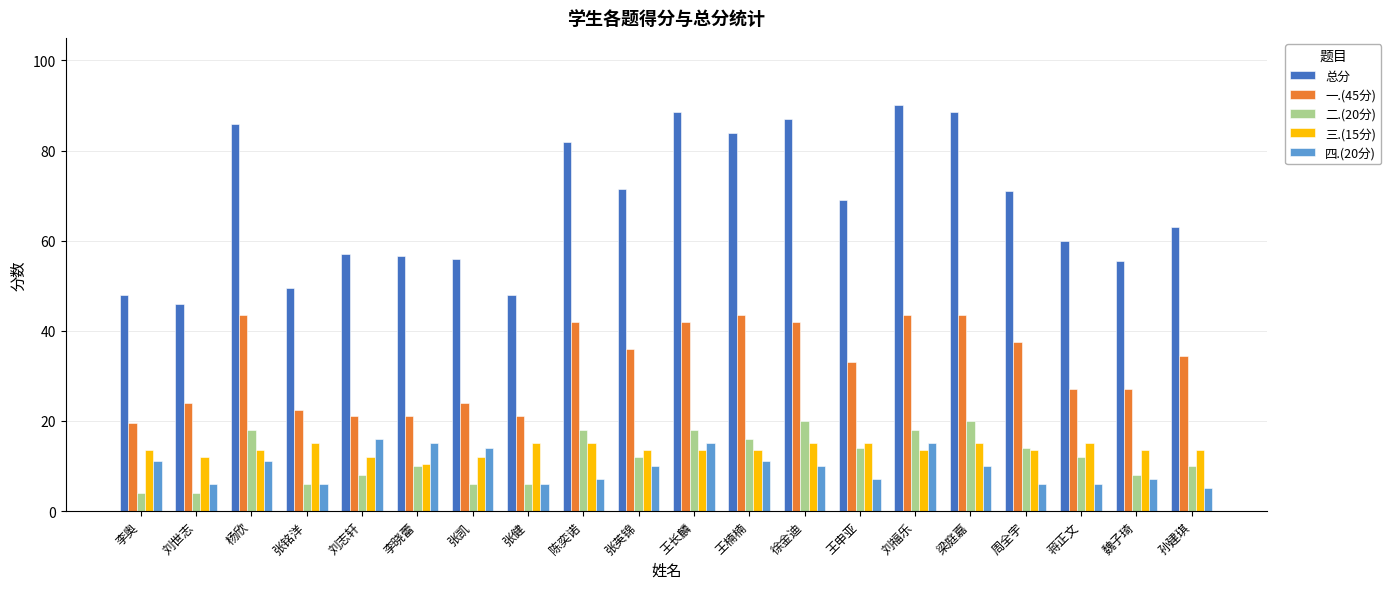

How many values in the 一.(45分) series are below 34?

10